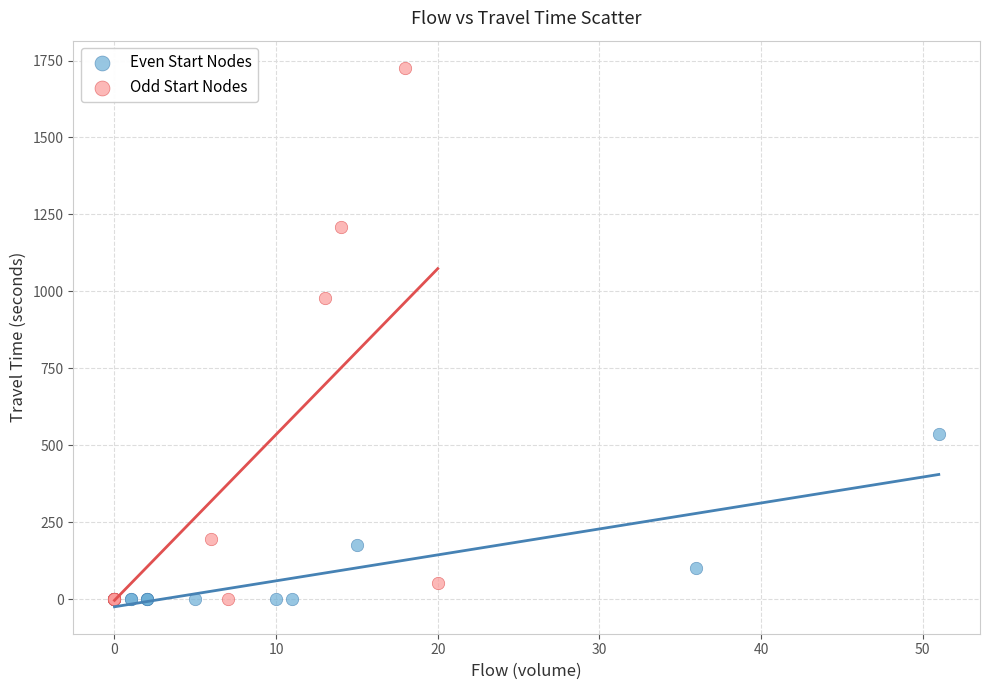

What are all the series names shown in the legend?

Even Start Nodes, Odd Start Nodes